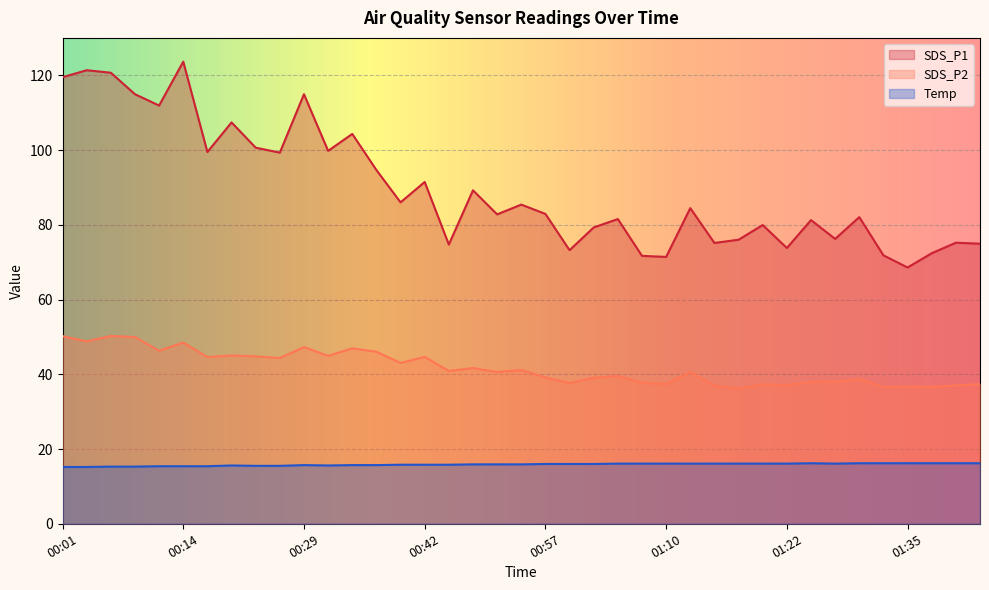

Where is the first local maximum for Temp?

00:22